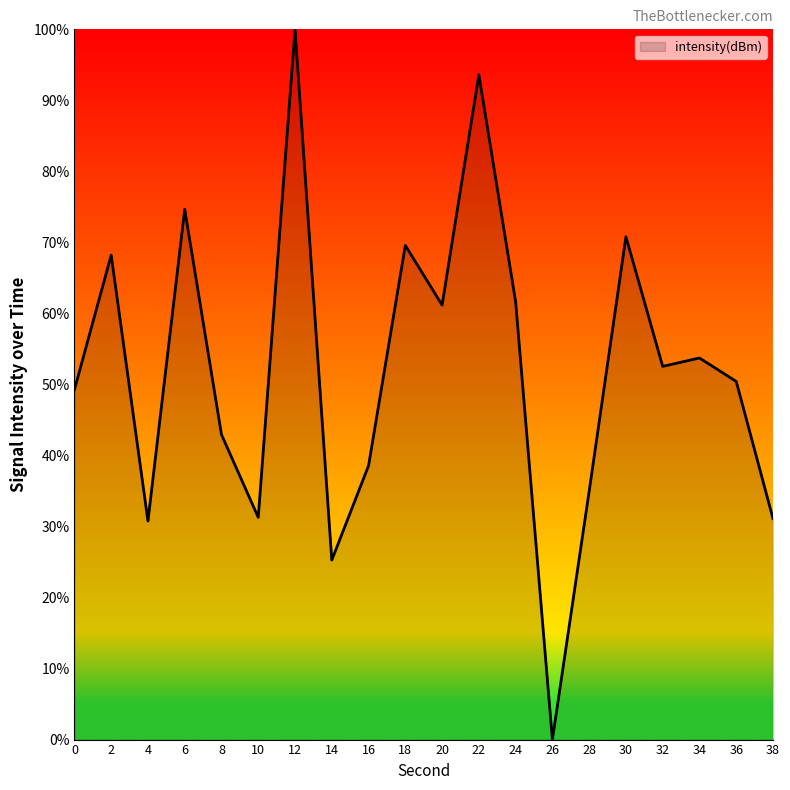

What is the change in value from 12 to 36?

-49.6